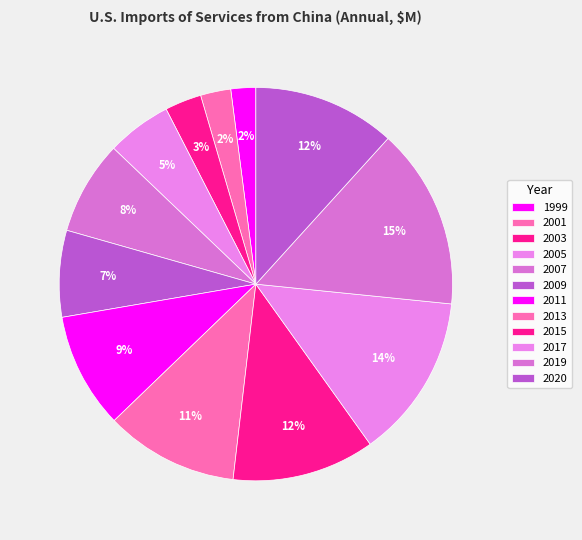

How many segments does this pie chart have?

12